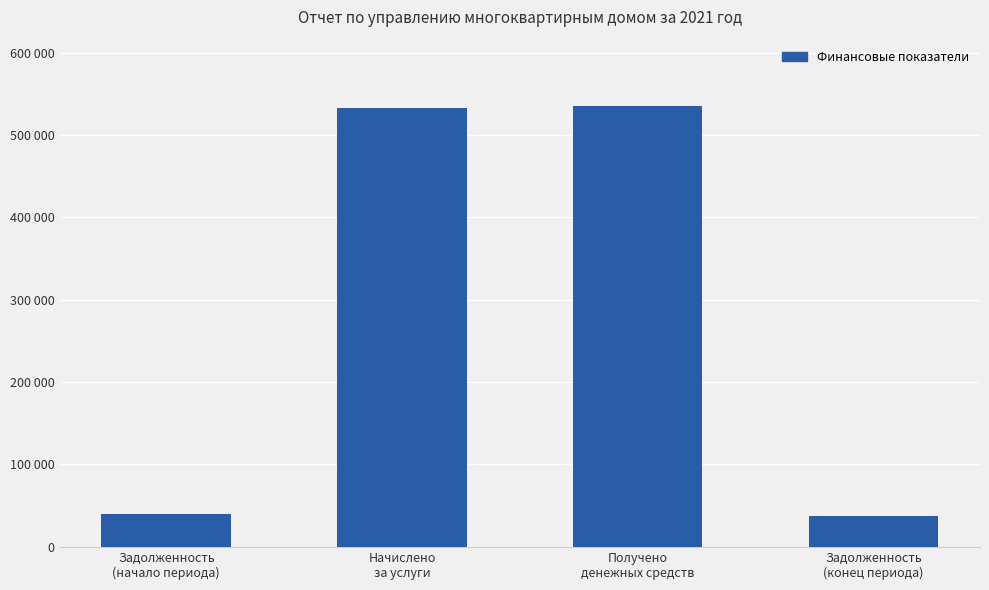

What is the value of the 3rd bar from the left?

535635.8